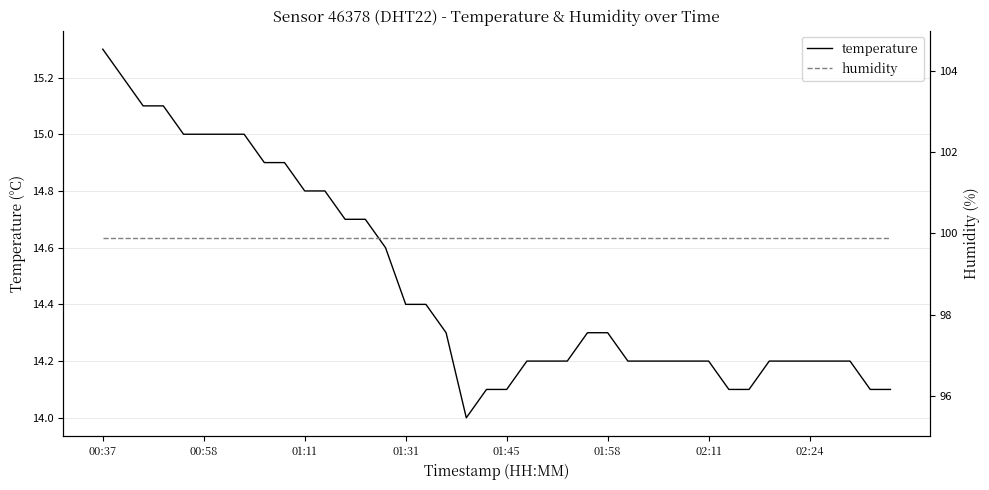

The temperature series shows 24.9 at 01:58. True or false?

False